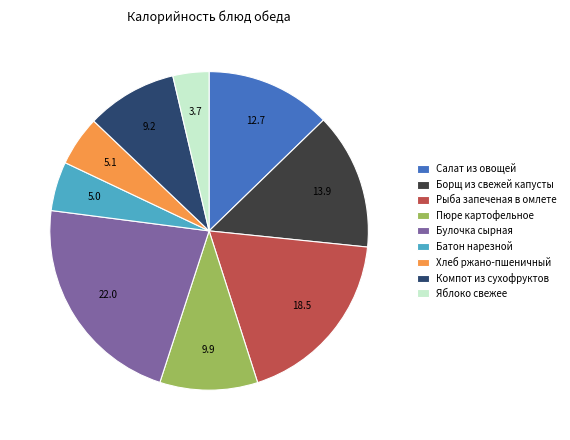

Does any single category account for the majority?

No